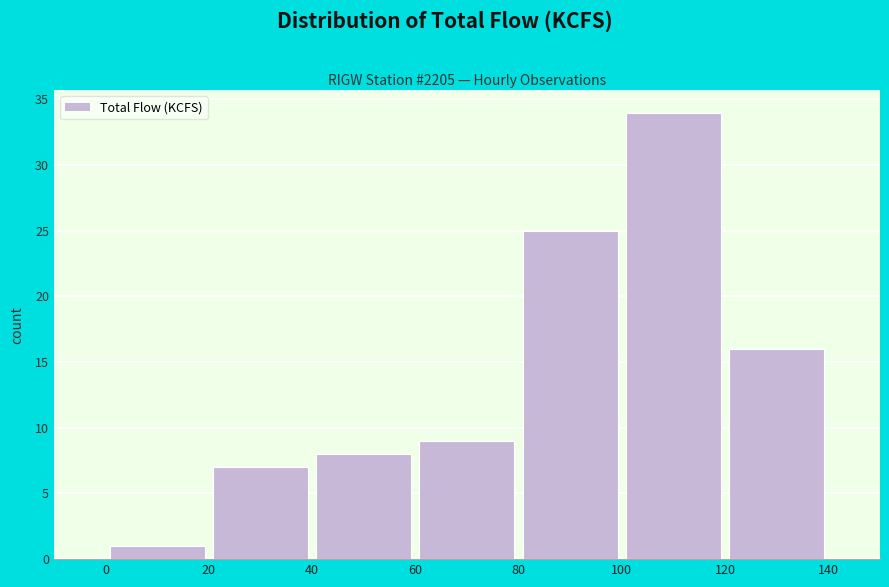

Reading left to right, transcribe this chart: for each bar, give the range it covers on the x-axis and its height. The values are not printed on the chart, so give them approximately, as read against the axis.

0 to 20: 1
20 to 40: 7
40 to 60: 8
60 to 80: 9
80 to 100: 25
100 to 120: 34
120 to 140: 16